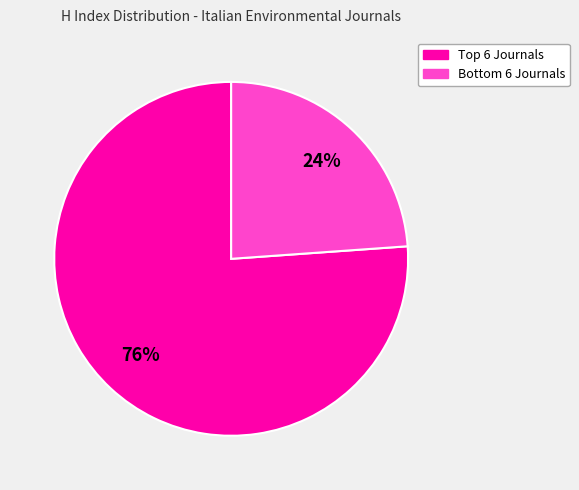

Is there any slice that represents more than half of the pie?

Yes